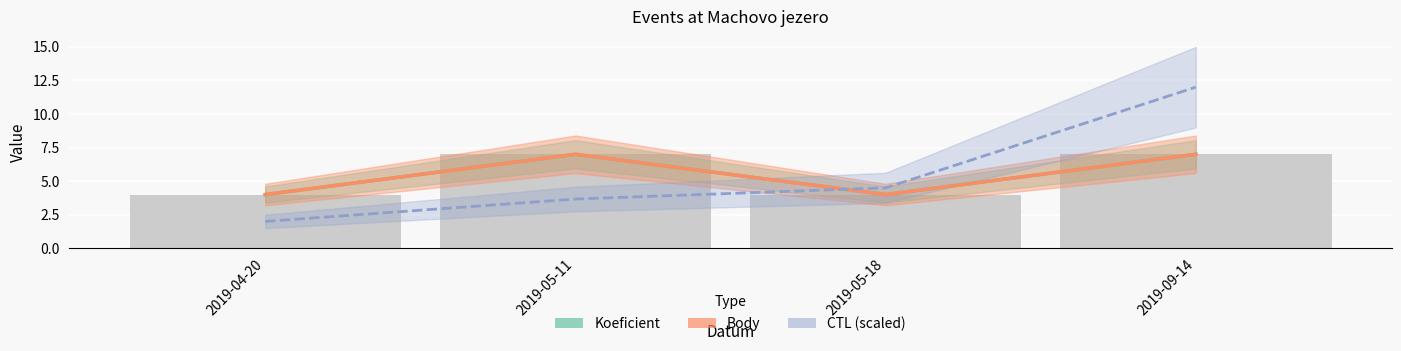

How many data points in Koeficient are less than 7?

2